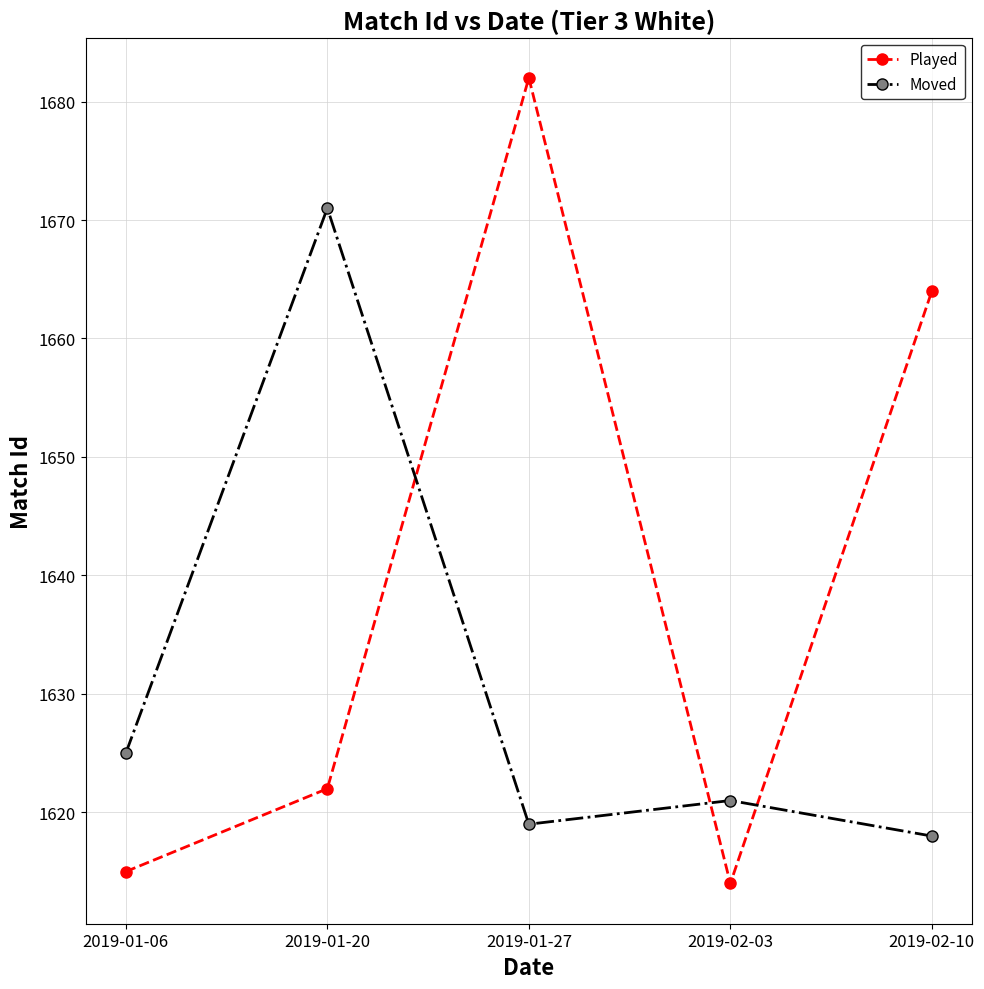

What position from the left is 2019-02-10?

5